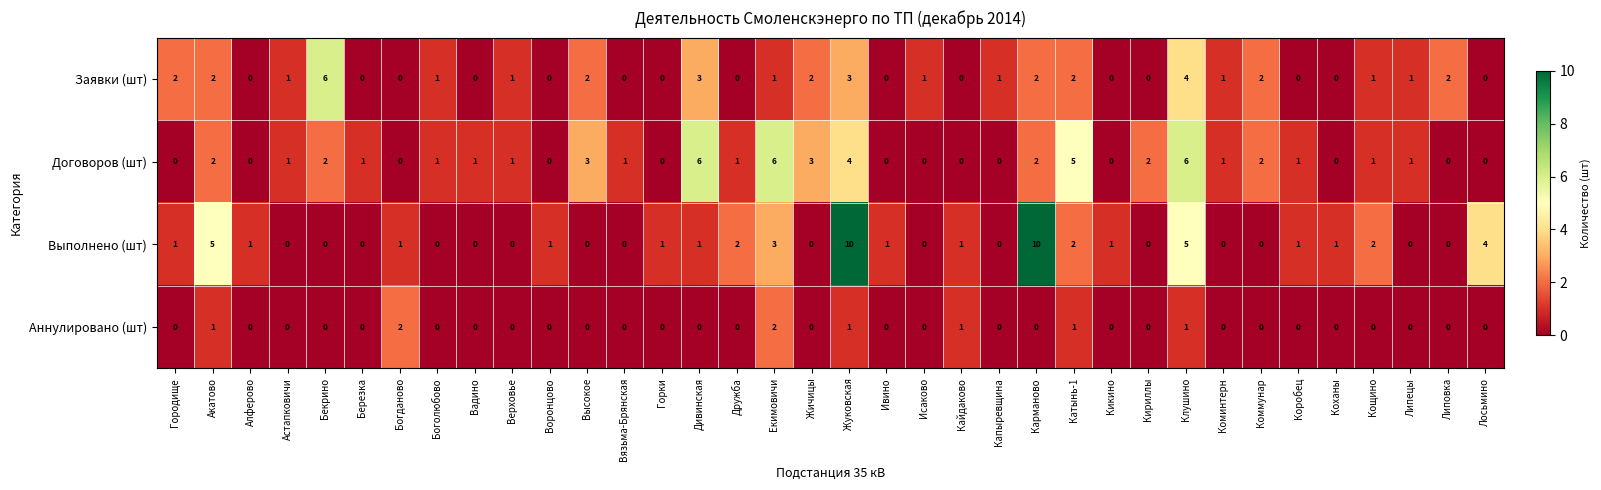

Which series has the widest spread of values?

Выполнено (шт)